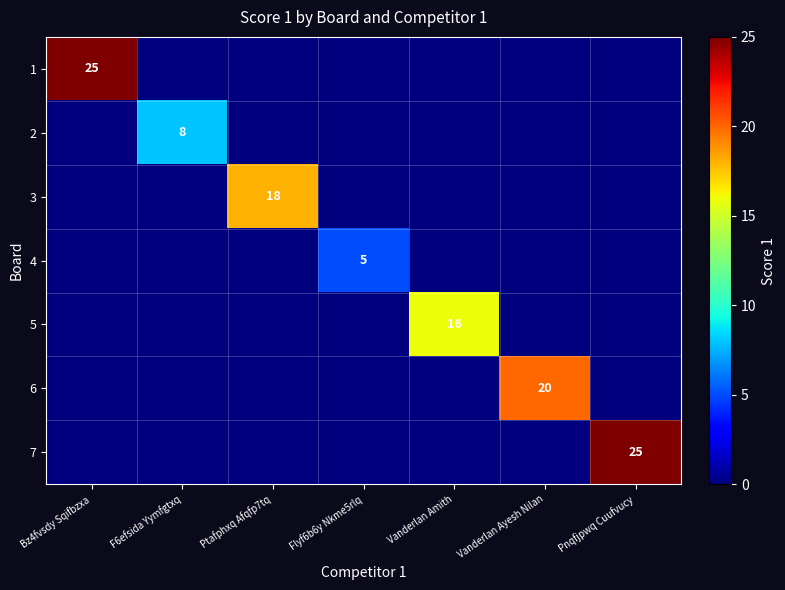

How many distinct data groups are displayed?

7